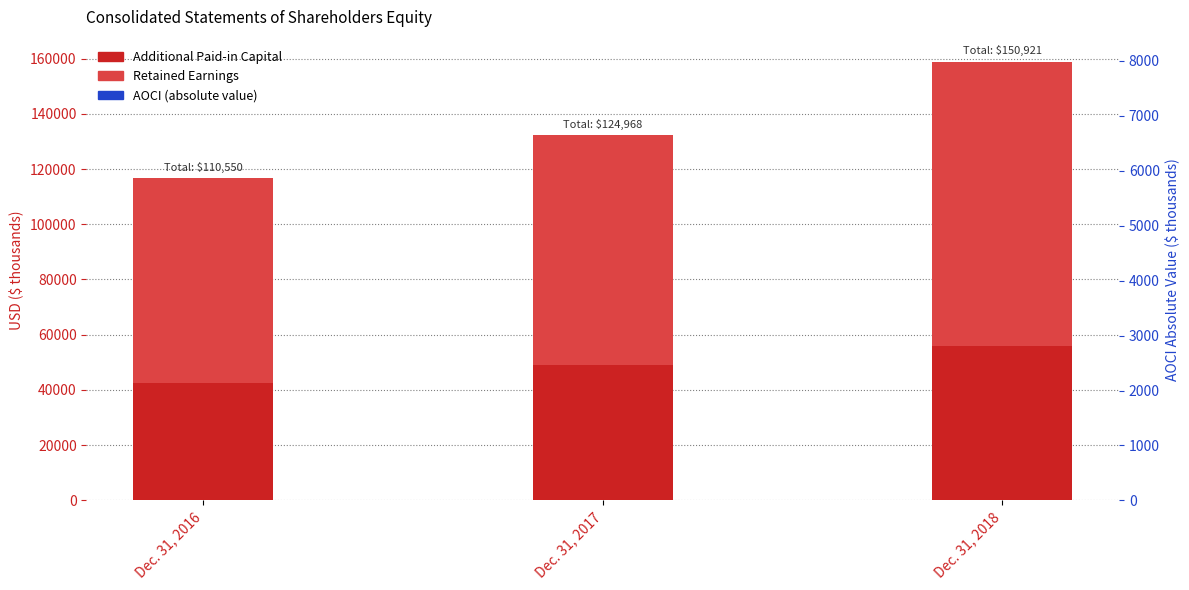

At which label does Additional Paid-in Capital first exceed 49103?

Dec. 31, 2018